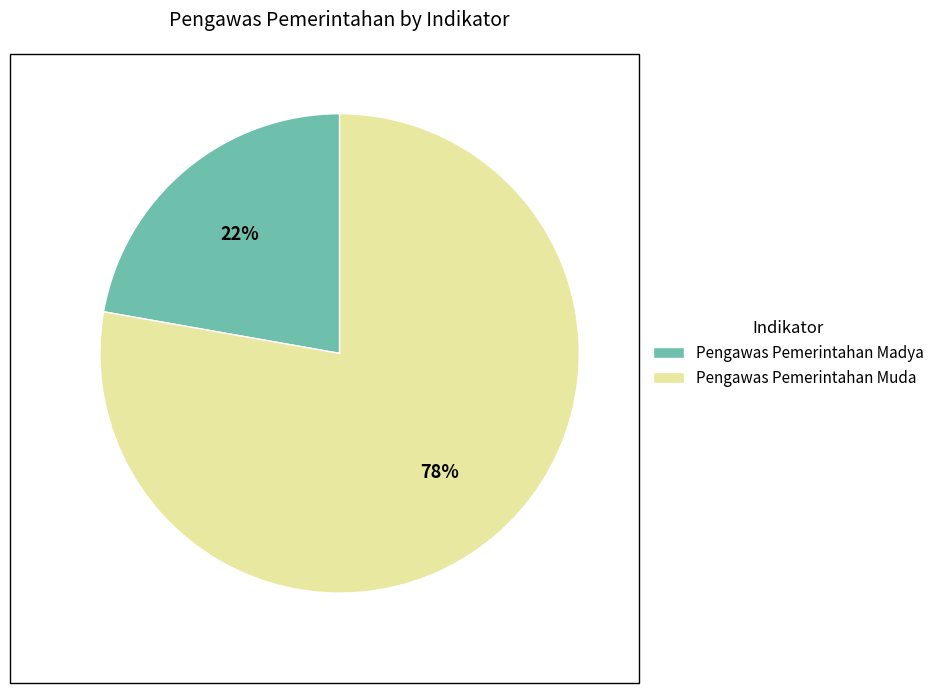

Is there any slice that represents more than half of the pie?

Yes